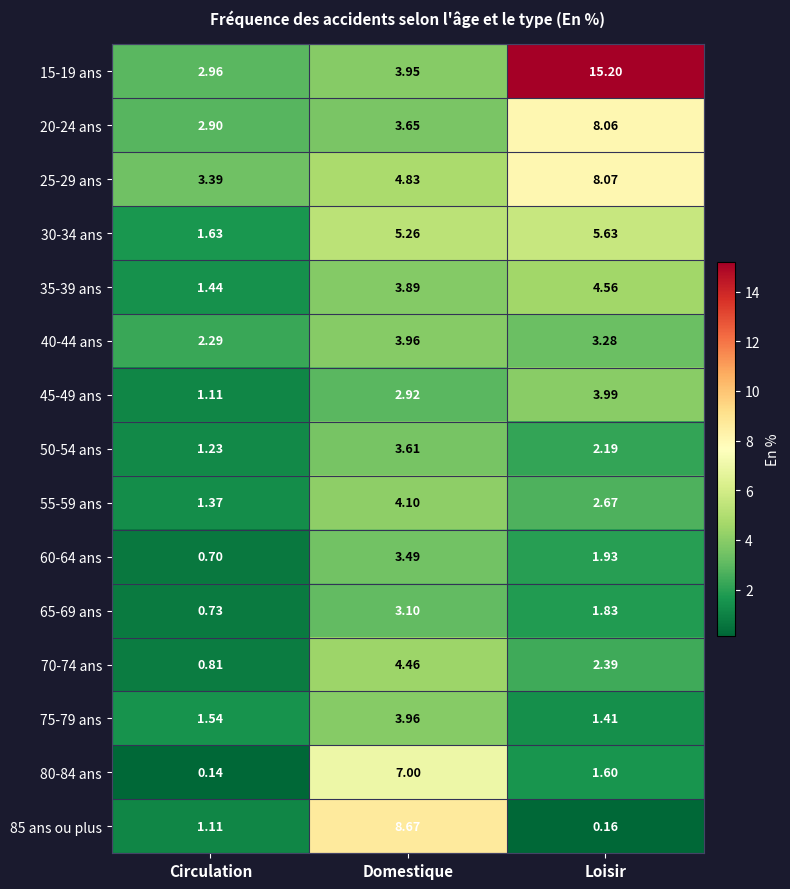

List the labels in order of 45-49 ans value, smallest first.

Circulation, Domestique, Loisir